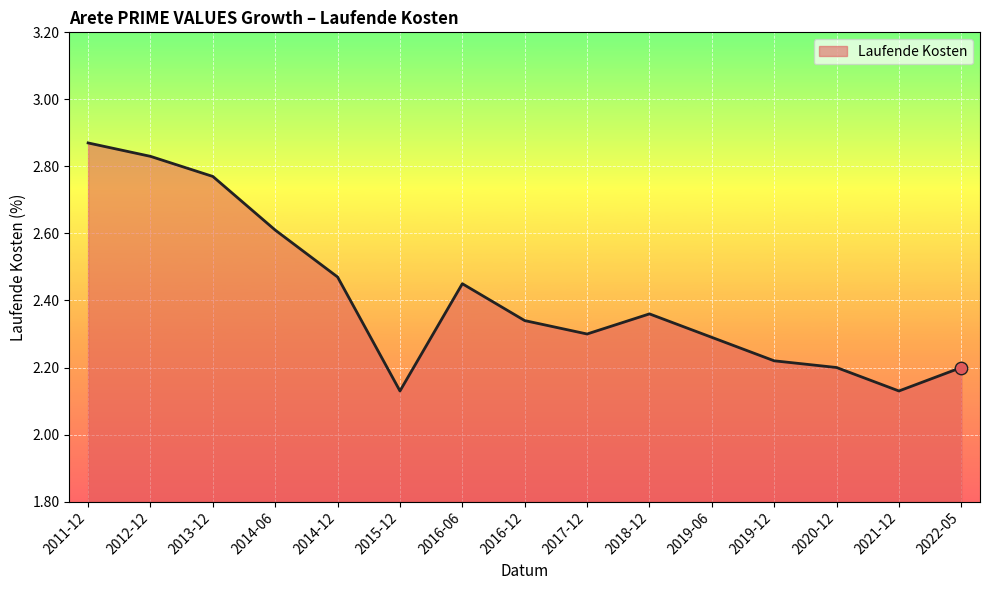

What is the change in value from 2014-06 to 2019-06?

-0.3